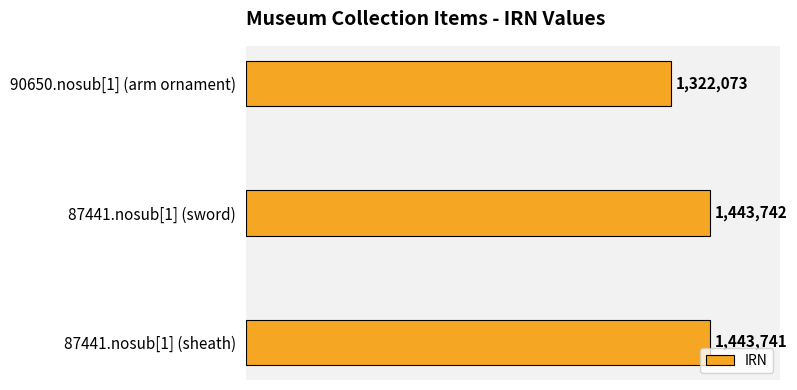

Rank the categories by value from highest to lowest.

87441.nosub[1] (sword), 87441.nosub[1] (sheath), 90650.nosub[1] (arm ornament)